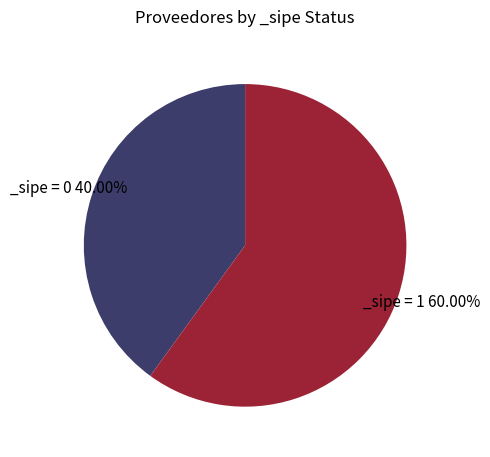

How many slices are in this pie chart?

2